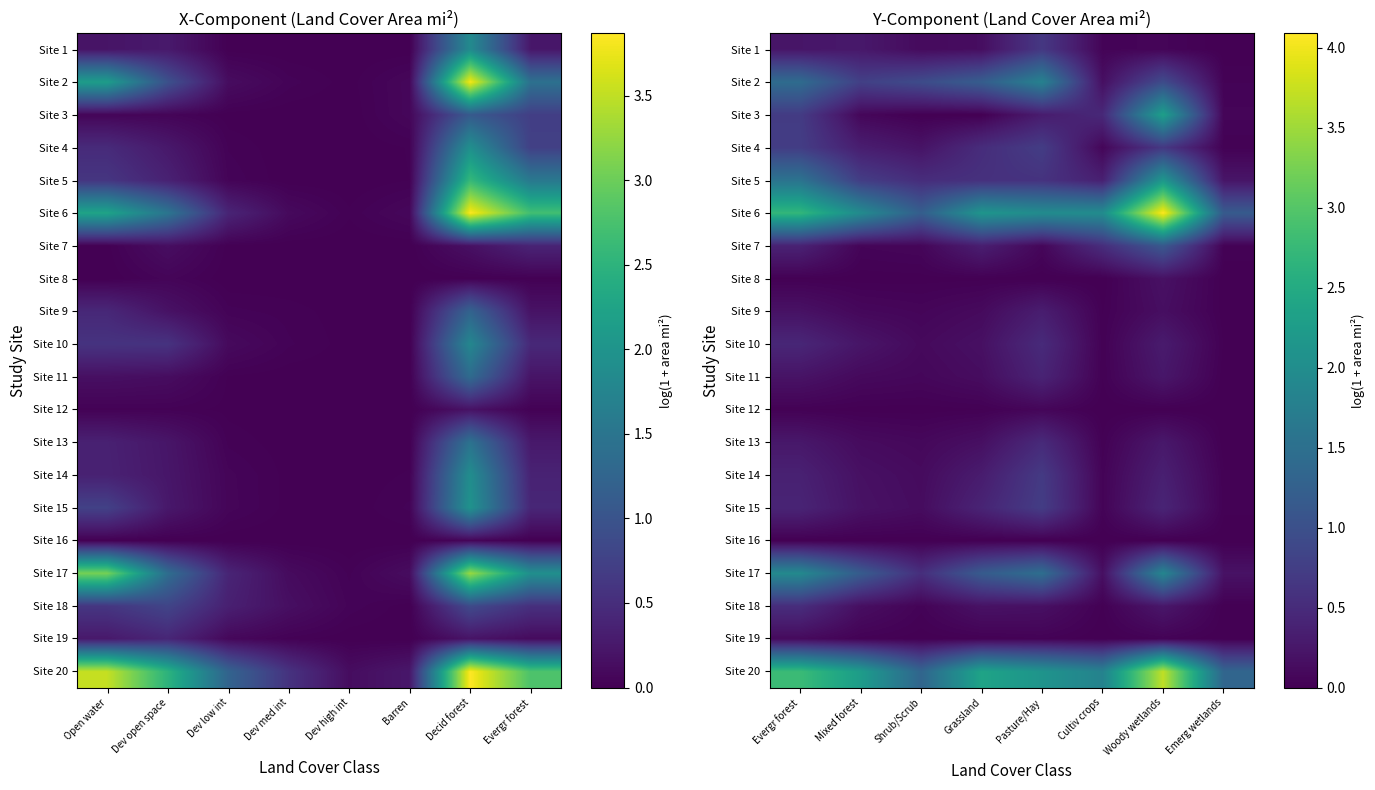

Is the value of Site 20 at Cultiv crops greater than the value of Site 9 at Emerg wetlands?

Yes